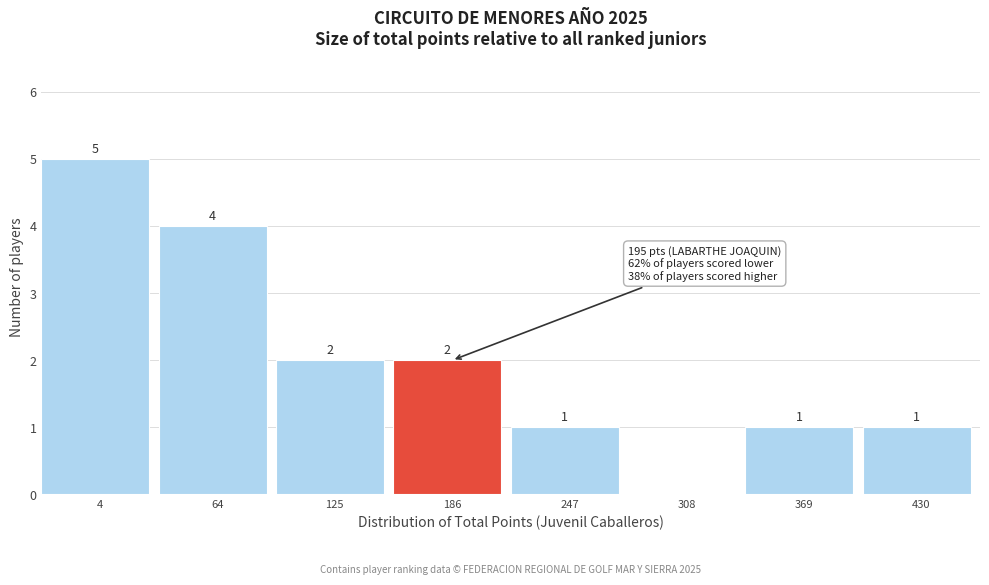

Reading right to left, extract all data points from this chart.

430=1	369=1	308=0	247=1	186=2	125=2	64=4	4=5